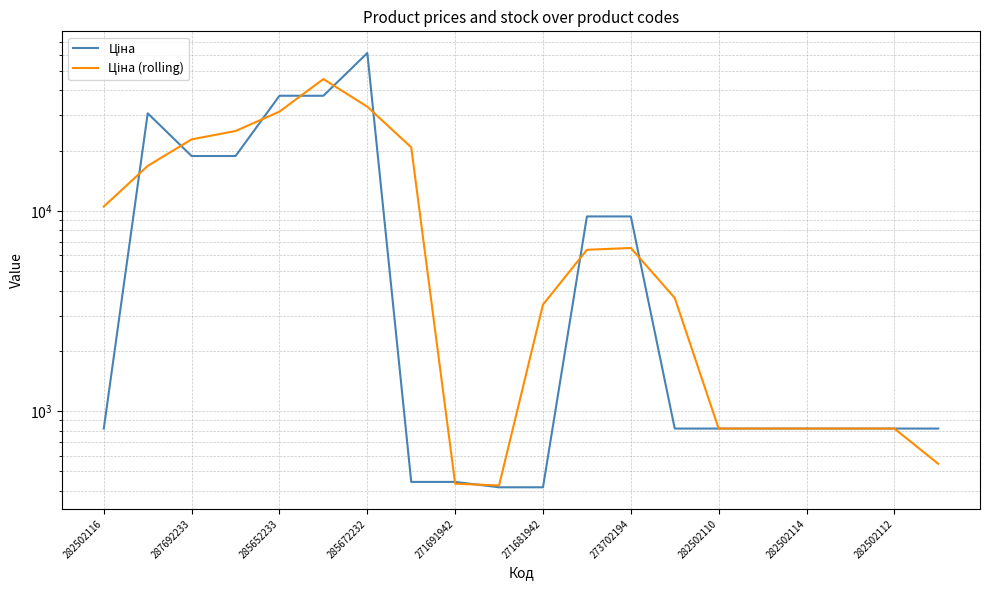

Which has a higher value, 15 or 271691942?

271691942